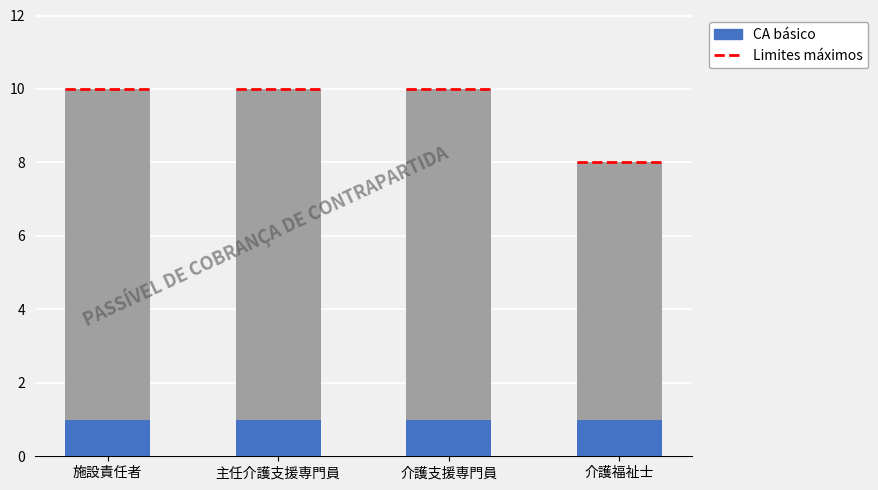

The chart shows a value of 15 at 介護支援専門員. True or false?

False